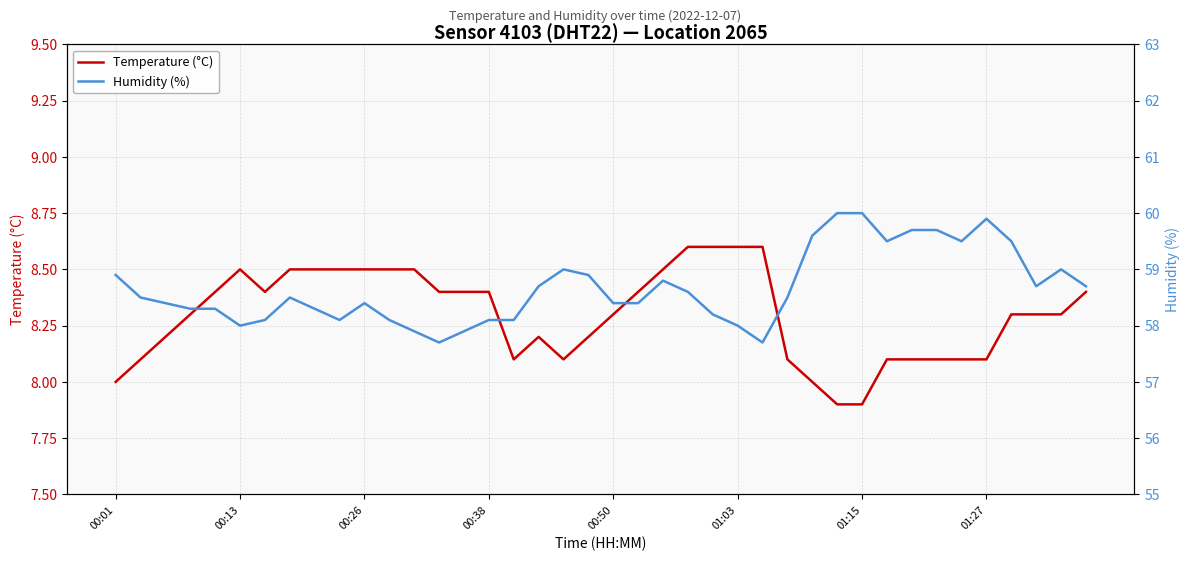

What is the highest value of the Temperature (°C) series?

8.6